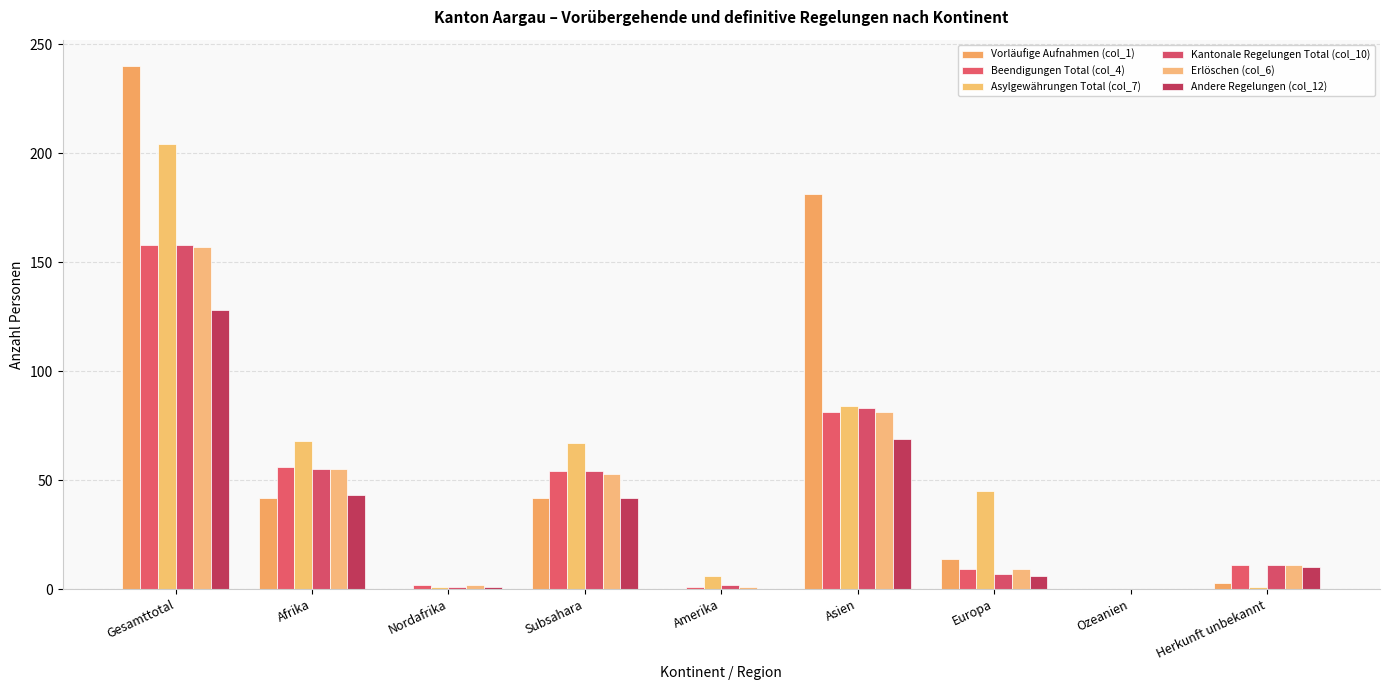

Read the Beendigungen Total (col_4) value at Afrika.

56